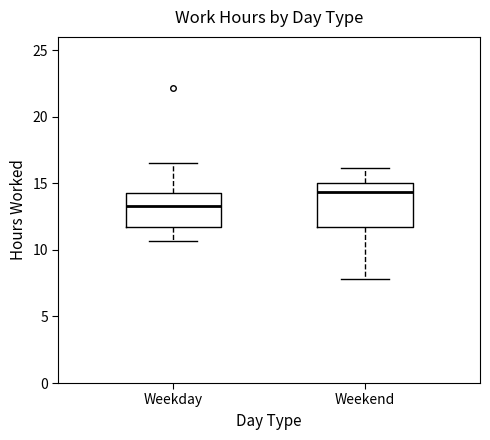

Reading left to right, transcribe this box plot: for each box, give where its median line is, the range the box spans, and where its two whiskers end, as read against the y-axis. The values are not printed on the chart, so give them approximately, as read against the axis.

Weekday: median 13.5, box 11.5 to 14.5, whiskers 10.5 to 16.5
Weekend: median 14.5, box 11.5 to 15.0, whiskers 8.0 to 16.0